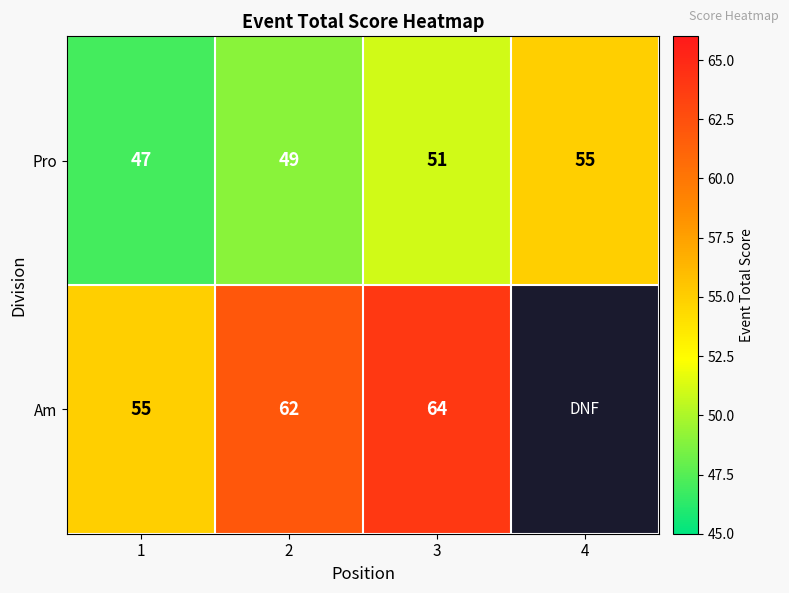

At 3, list the series in order from smallest to largest.

Pro, Am